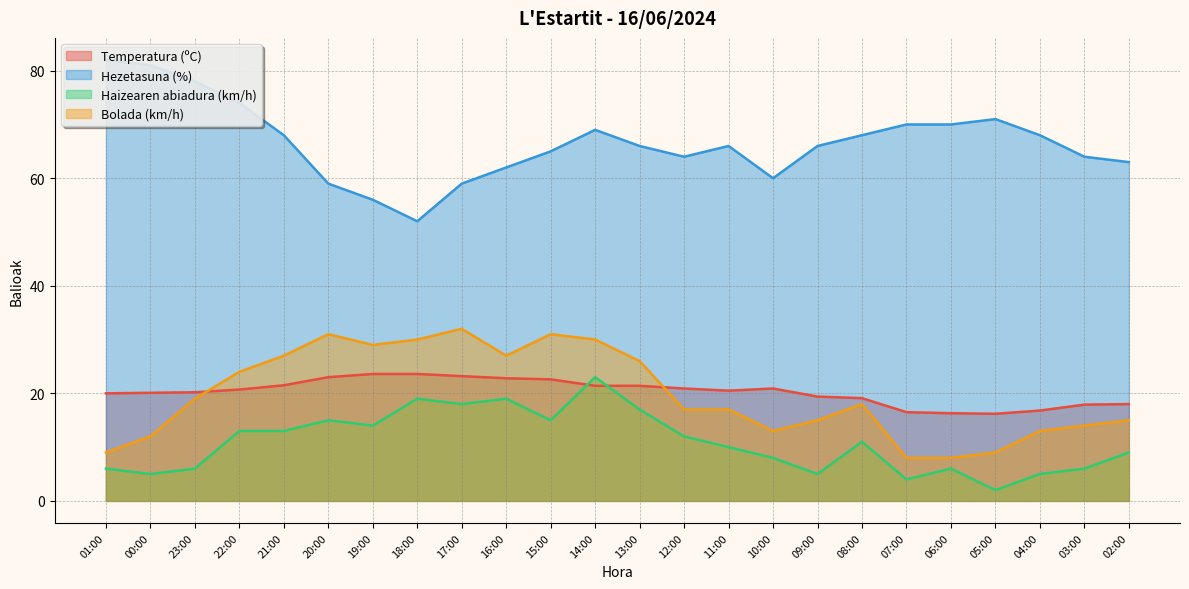

List the labels in order of Temperatura (ºC) value, largest first.

19:00, 18:00, 17:00, 20:00, 16:00, 15:00, 21:00, 14:00, 13:00, 12:00, 10:00, 22:00, 11:00, 23:00, 00:00, 01:00, 09:00, 08:00, 02:00, 03:00, 04:00, 07:00, 06:00, 05:00